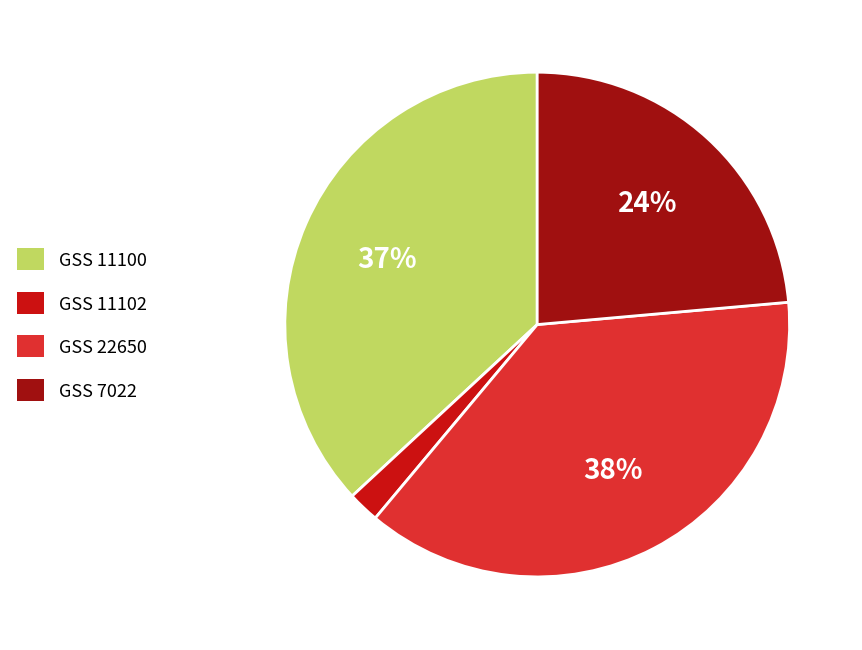

How many segments does this pie chart have?

4